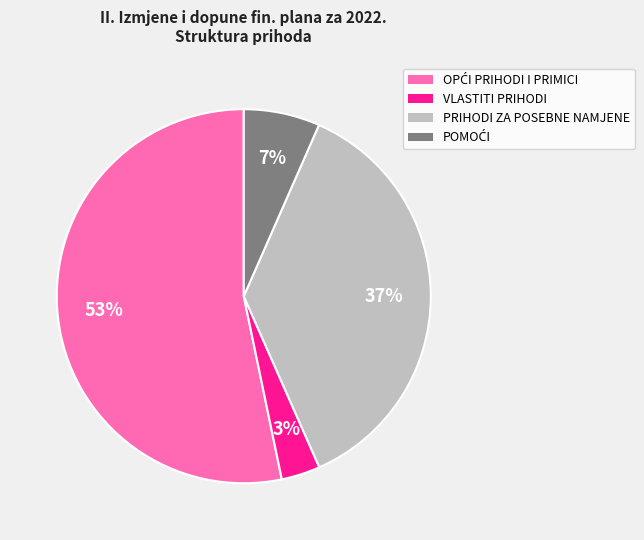

Which slice is the smallest?

VLASTITI PRIHODI